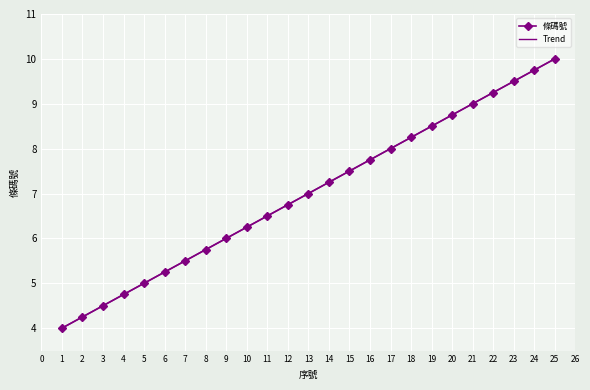

How many lines are shown in the chart?

2